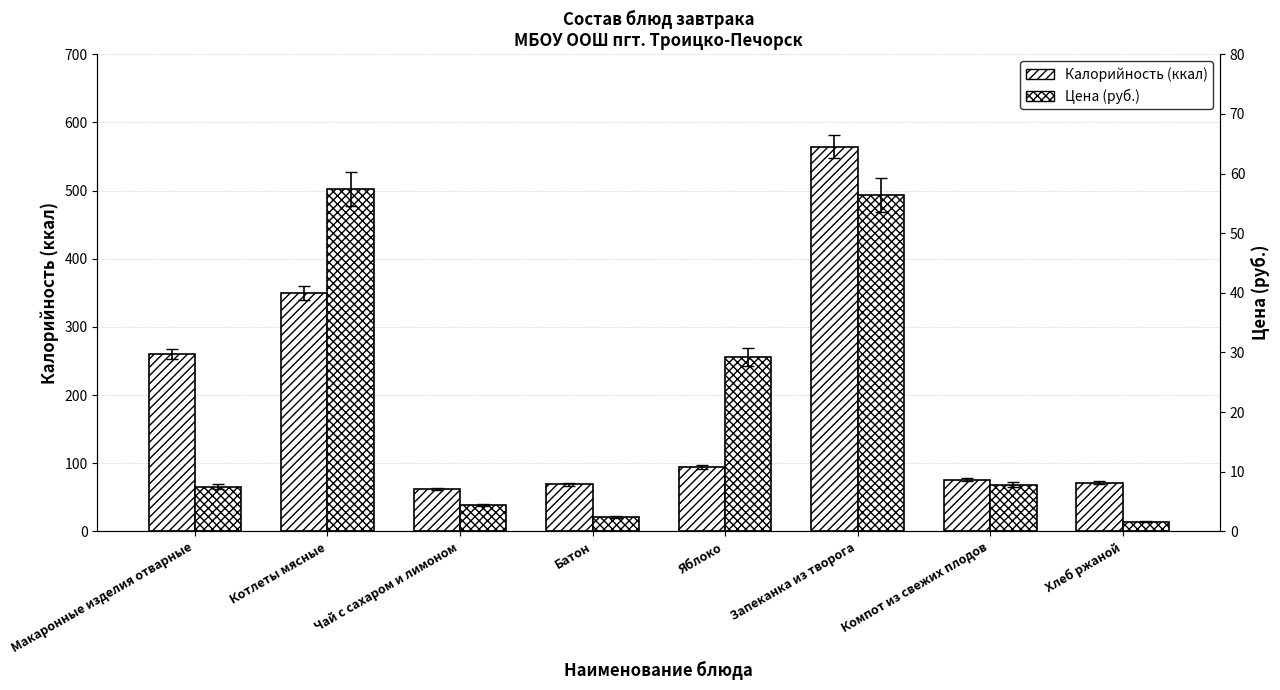

Is it true that Цена (руб.) equals 56.4 at Запеканка из творога?

True